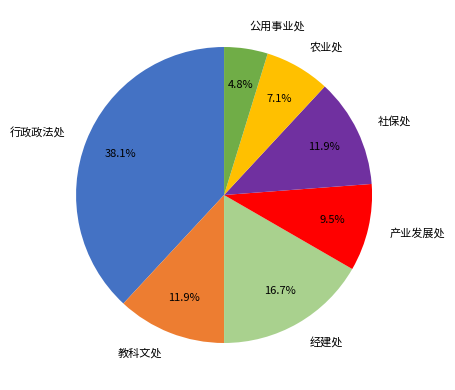

Which has a higher value, 行政政法处 or 产业发展处?

行政政法处